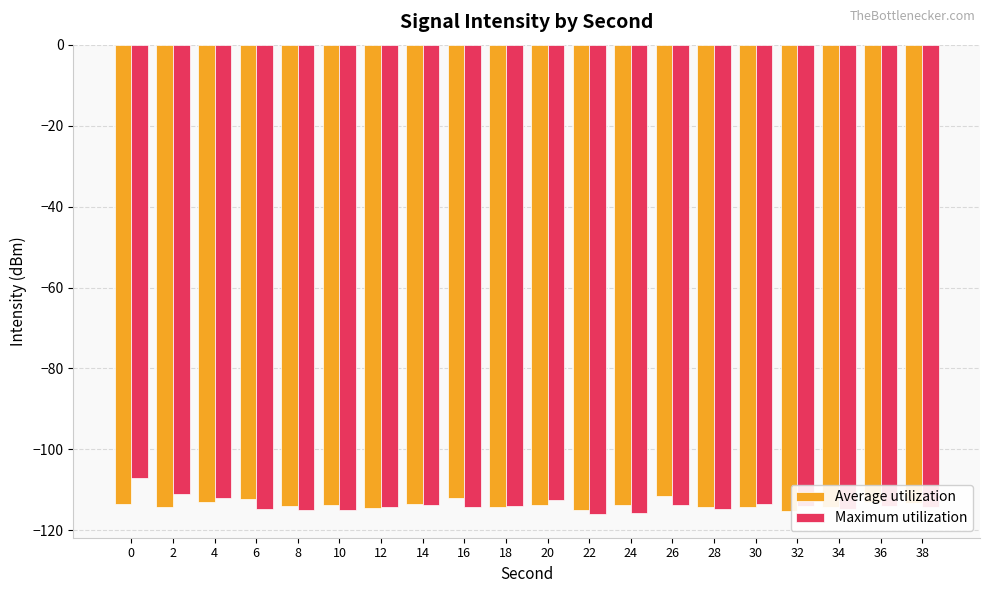

What is the value of the Maximum utilization bar at the 13th from the left?

-115.7